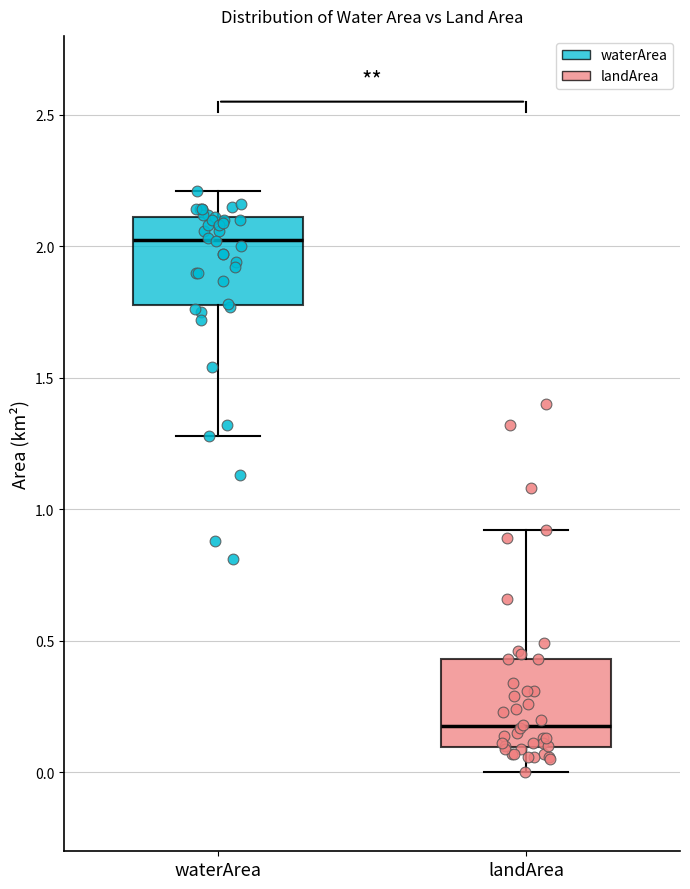

Reading left to right, read every box against the y-axis: the position of its median line, the range the box covers, and the ends of its whiskers. The values are not printed on the chart, so give them approximately, as read against the axis.

waterArea: median 2.05, box 1.80 to 2.10, whiskers 1.30 to 2.20
landArea: median 0.20, box 0.10 to 0.45, whiskers 0.00 to 0.90